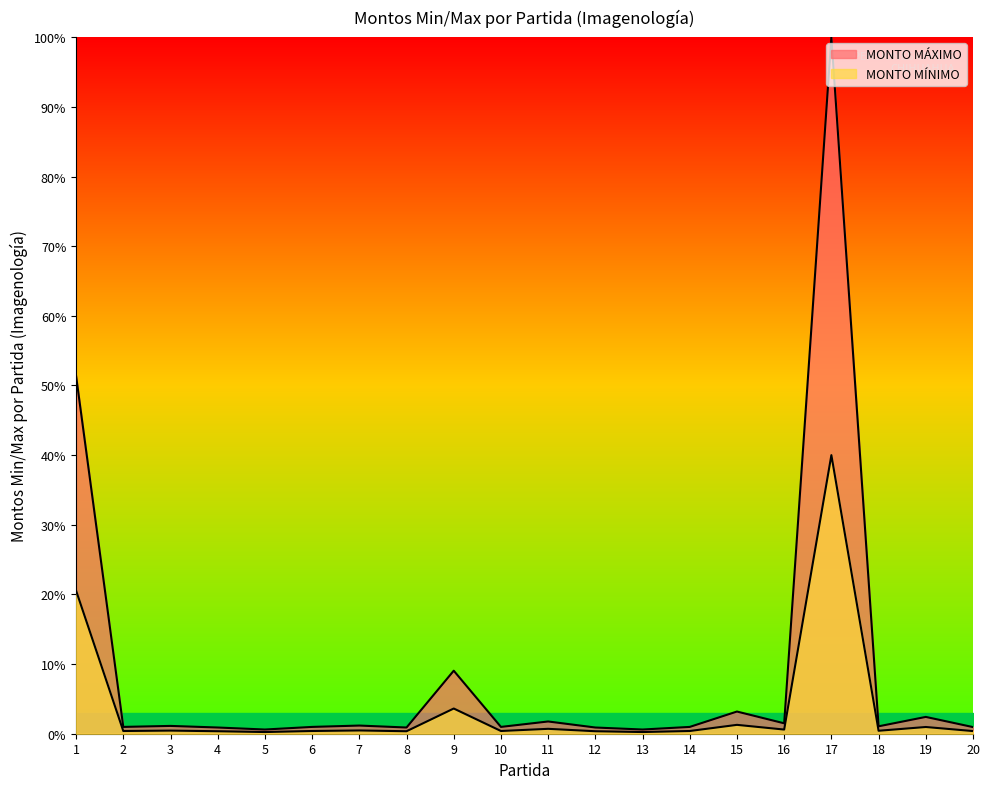

True or false: MONTO MÁXIMO and MONTO MÍNIMO intersect in this chart.

False